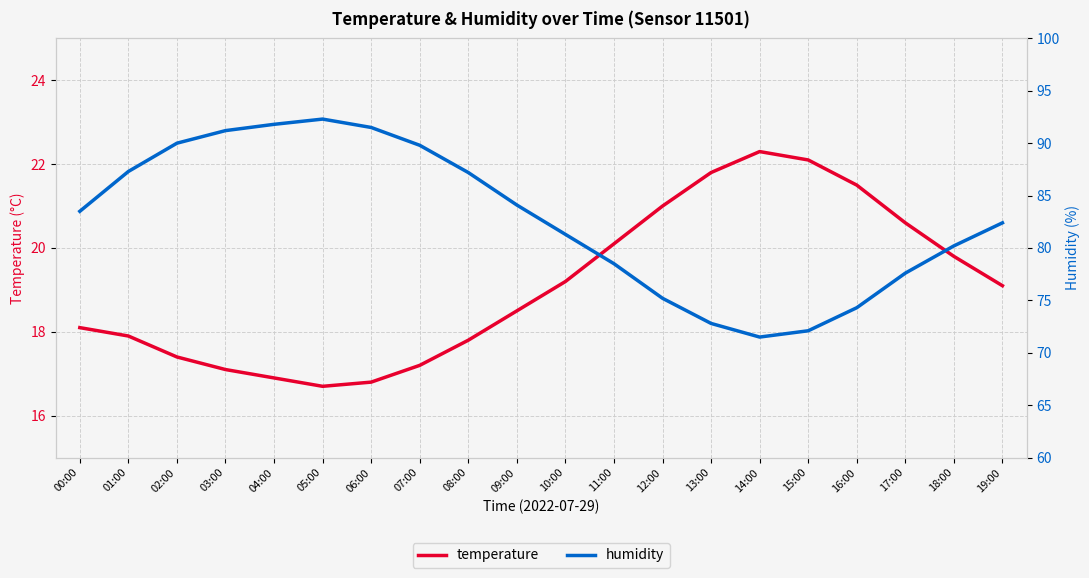

True or false: humidity and temperature intersect in this chart.

False